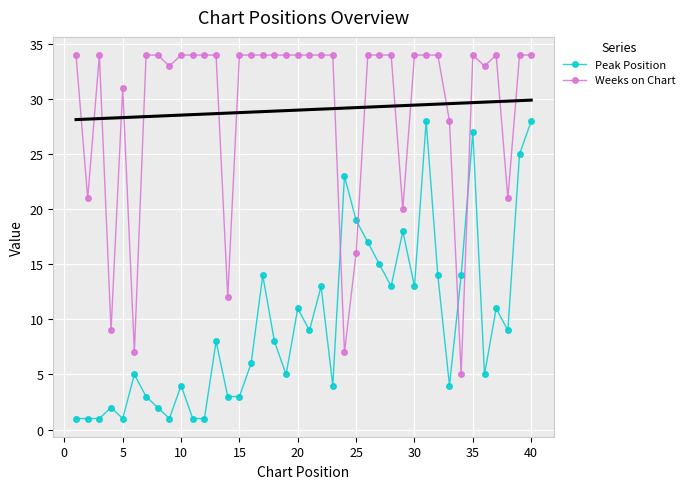

List the series in order of their peak value, highest first.

Weeks on Chart, Peak Position